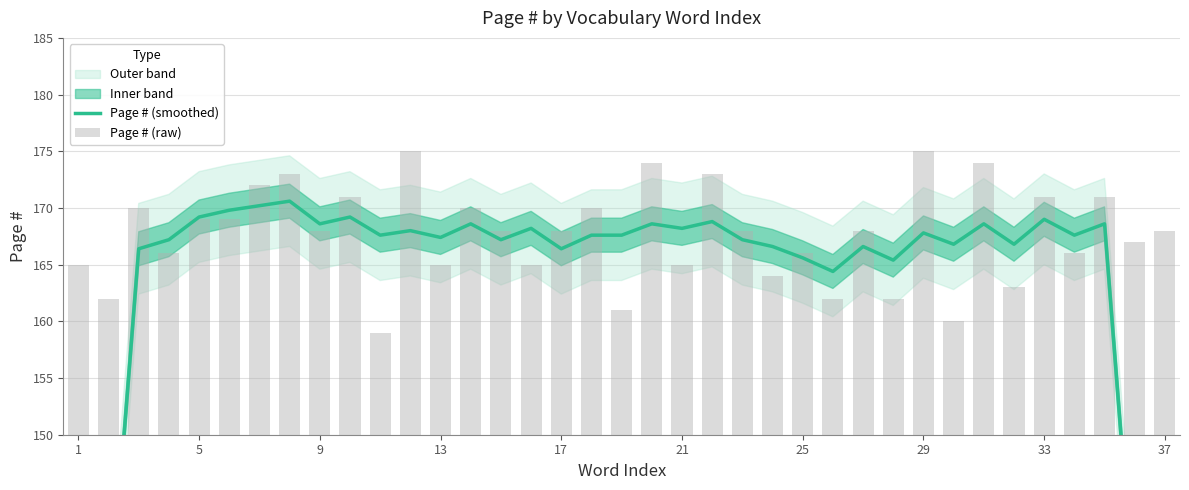

What is the maximum value for Page # (raw)?

175.0